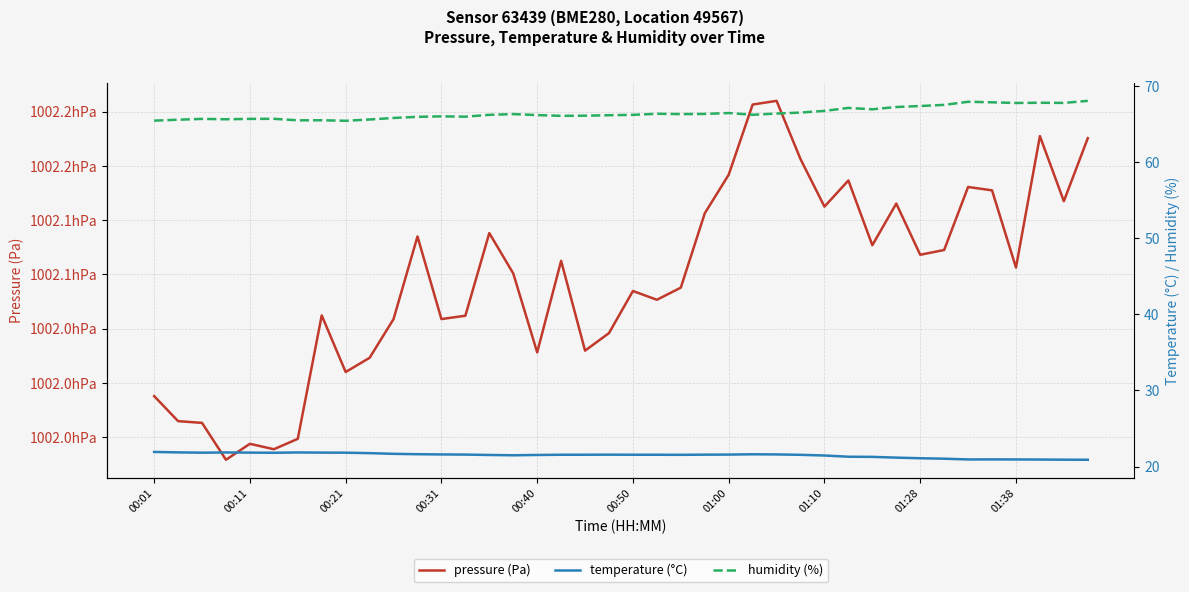

At 19, list the series in order from smallest to largest.

temperature (°C), humidity (%), pressure (Pa)